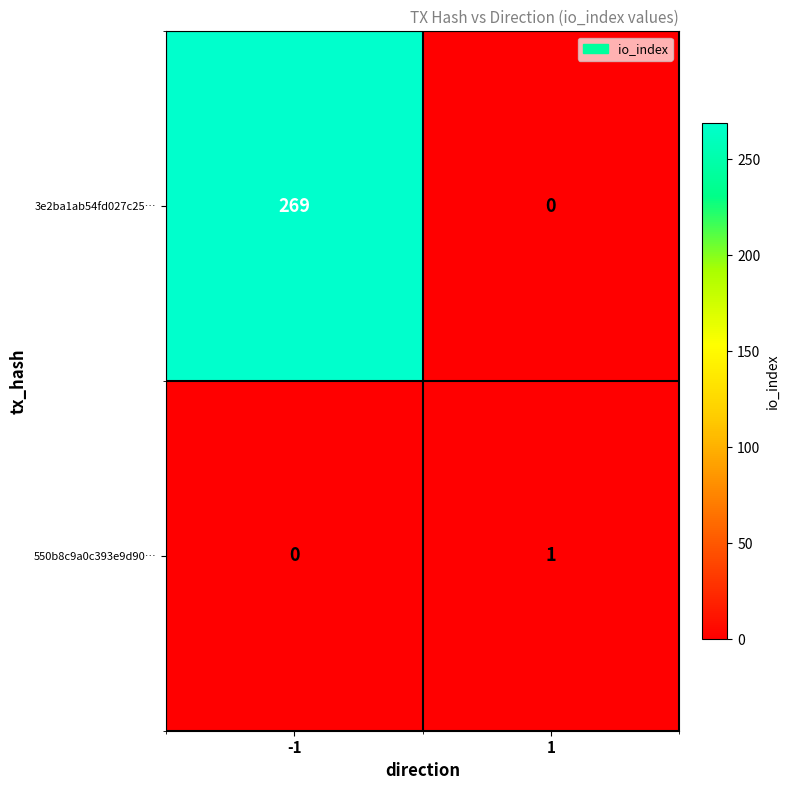

At which category is the sum across all series the highest?

-1